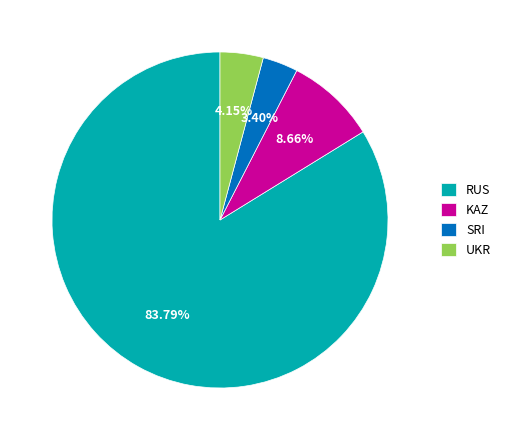

Is there a majority slice in this chart?

Yes